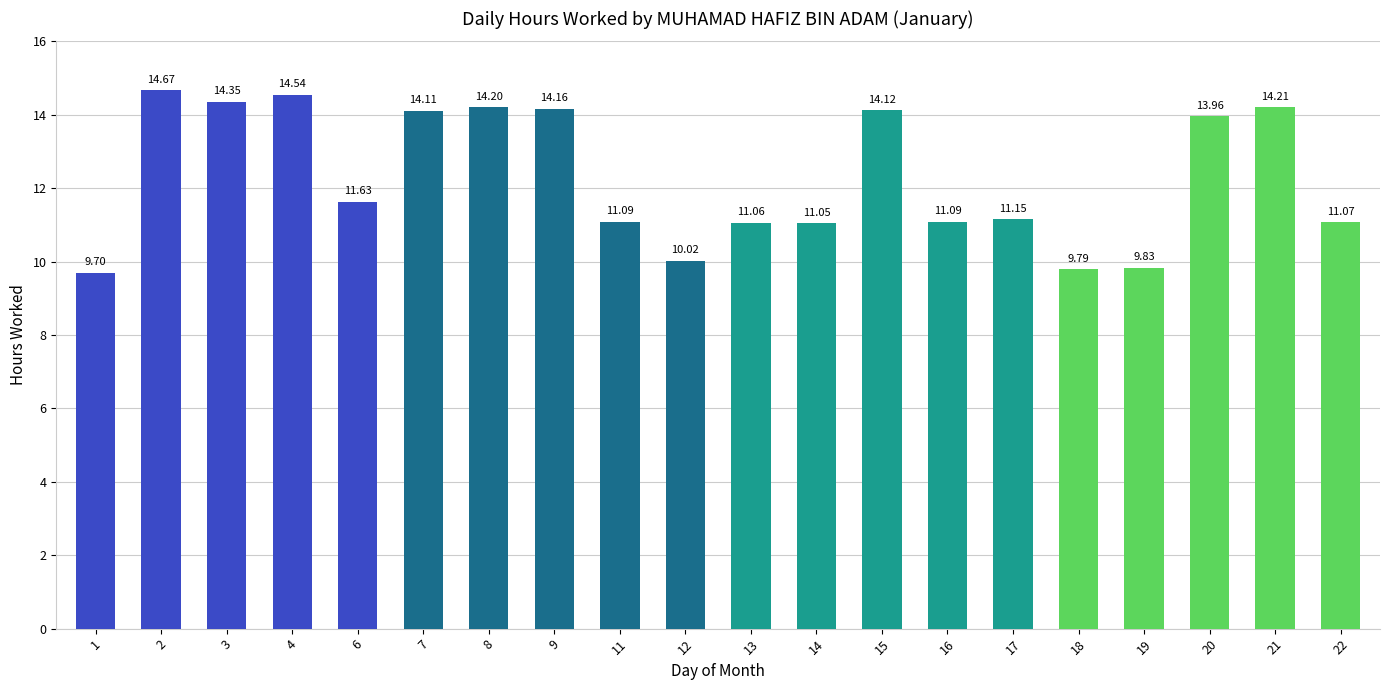

What is the difference between the maximum and minimum values?

5.0